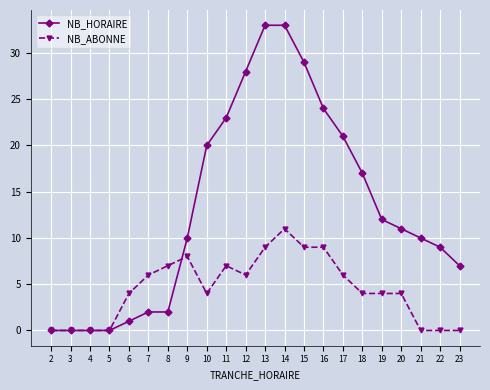

What is the highest value of the NB_ABONNE series?

11